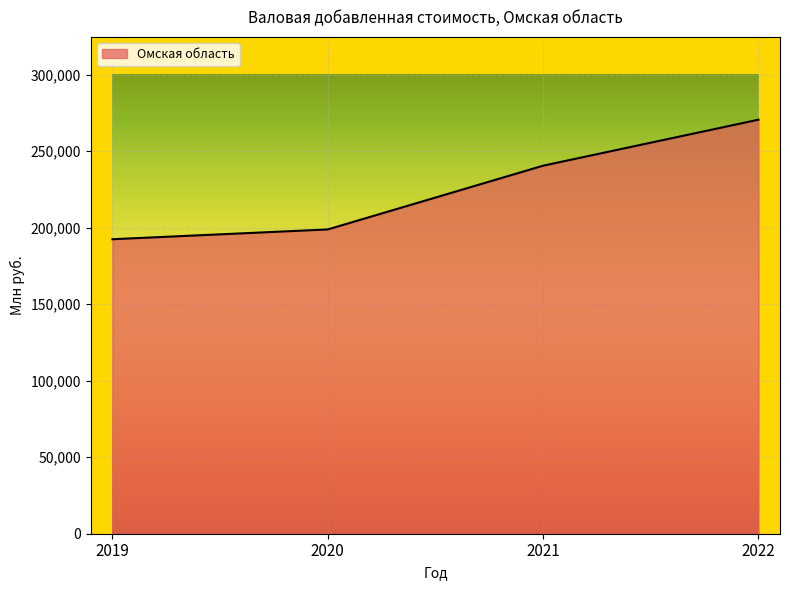

Does the chart display data point markers on the line(s)?

No